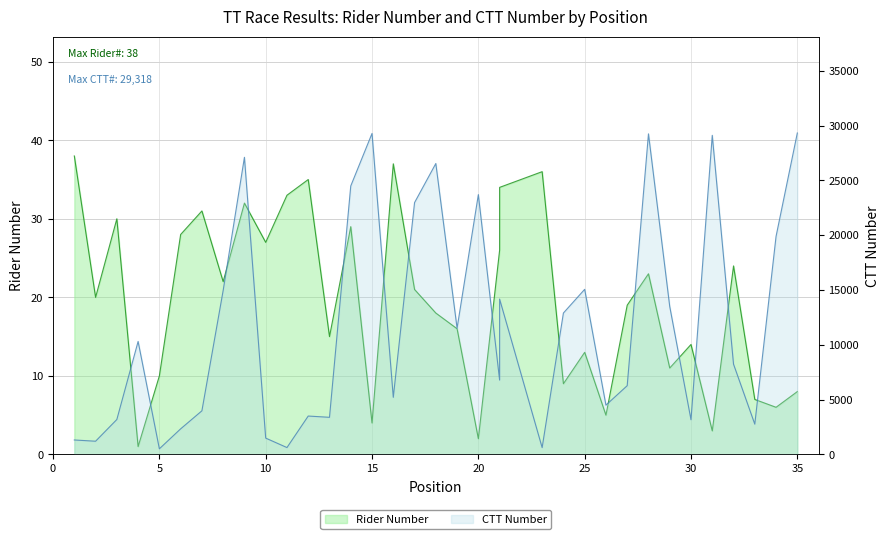

What is the difference between the second highest and second lowest values in the CTT Number series?

28654